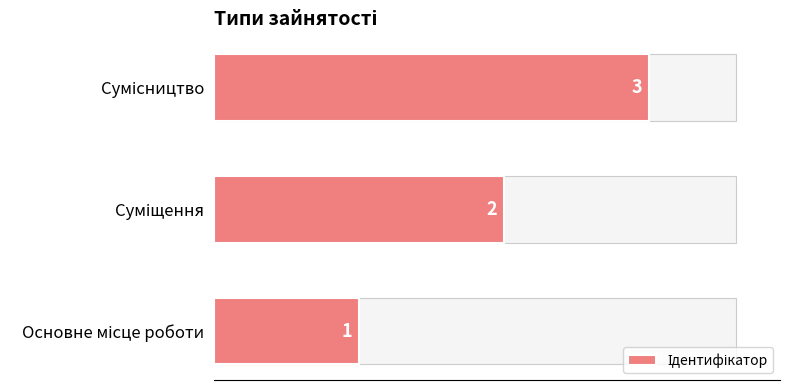

What is the difference between the maximum and second lowest values?

1